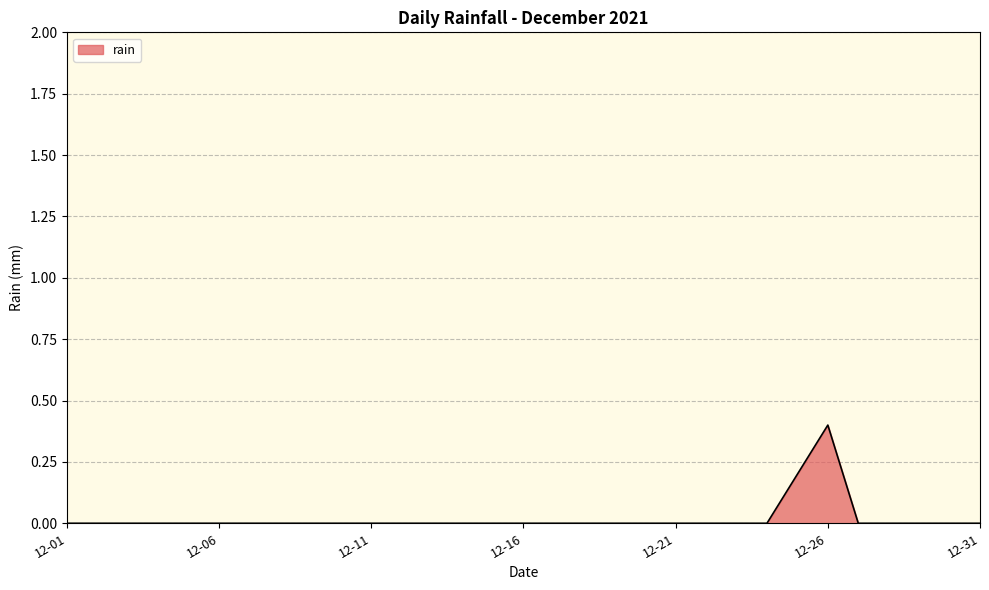

How many categories are shown in the chart?

31